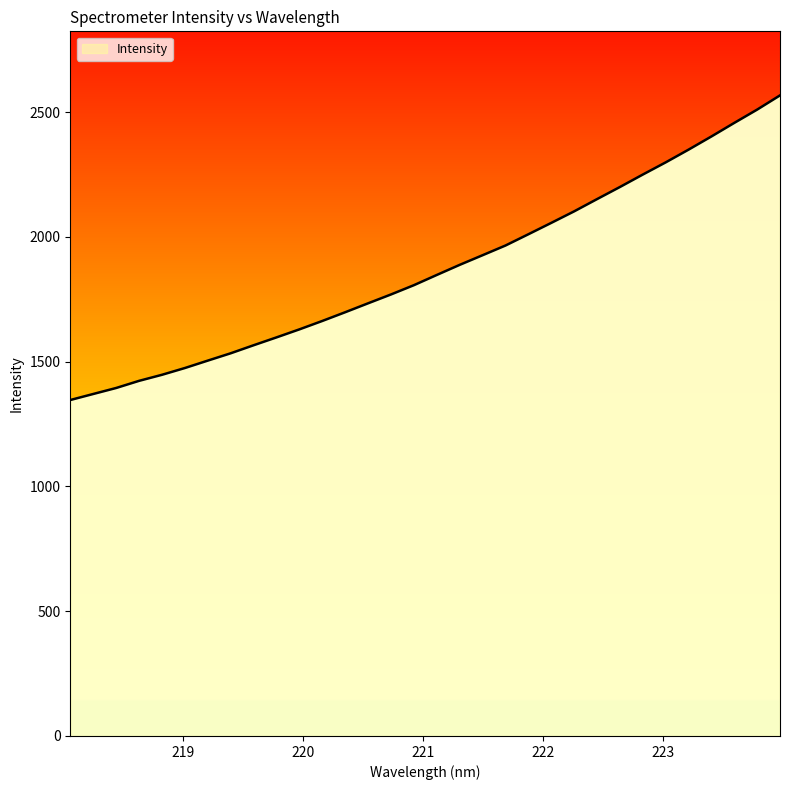

What is the maximum value shown in the chart?

2567.0